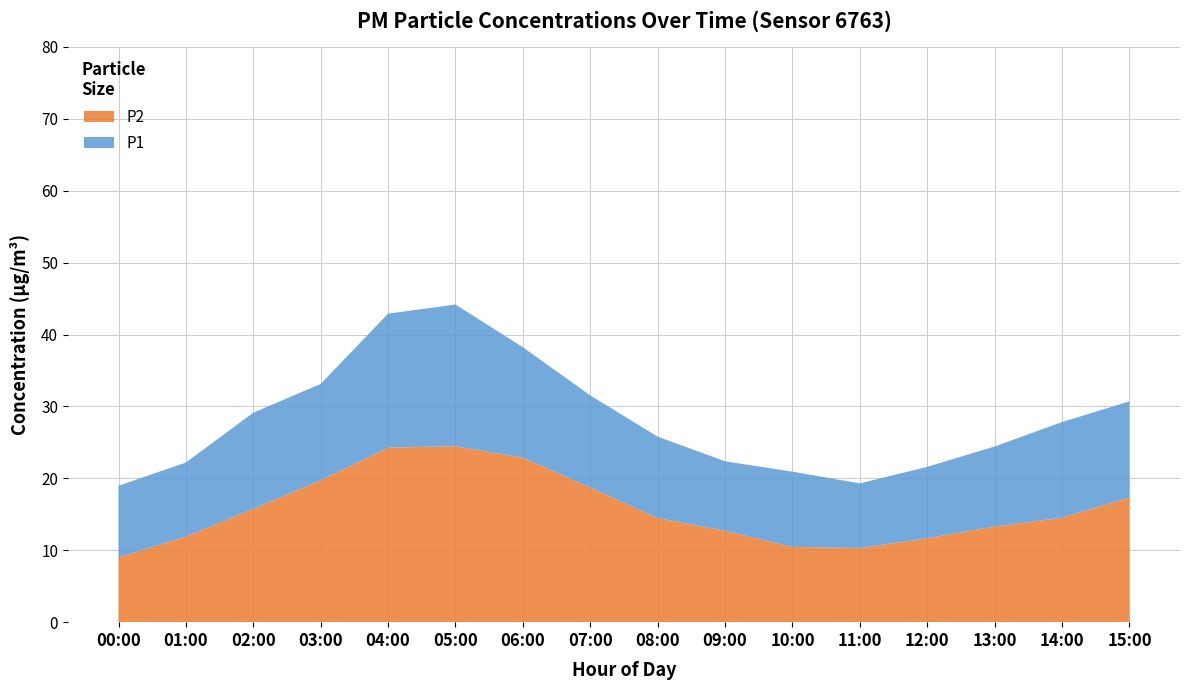

Reading right to left, extract all data points from this chart.

P1: 30.7	27.8	24.4	21.6	19.3	20.9	22.4	25.8	31.5	38.2	44.2	42.9	33.1	29.1	22.2	19.0
P2: 17.3	14.5	13.3	11.7	10.3	10.5	12.7	14.5	18.7	22.9	24.5	24.3	19.7	15.8	11.9	9.0